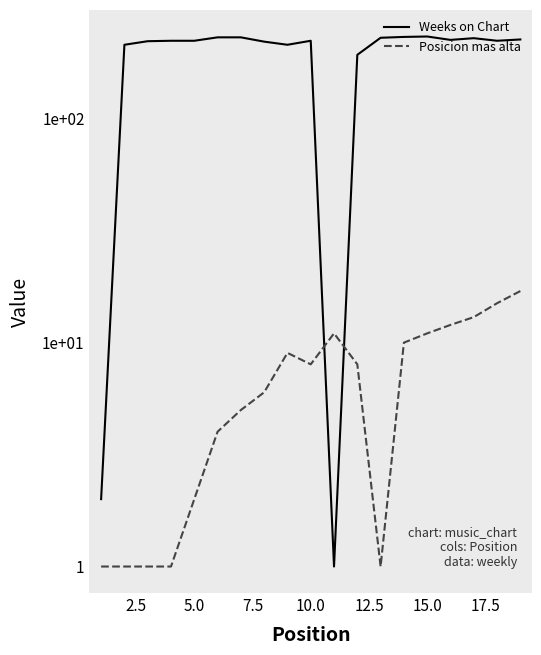

How many data points in Weeks on Chart are less than 223?

7